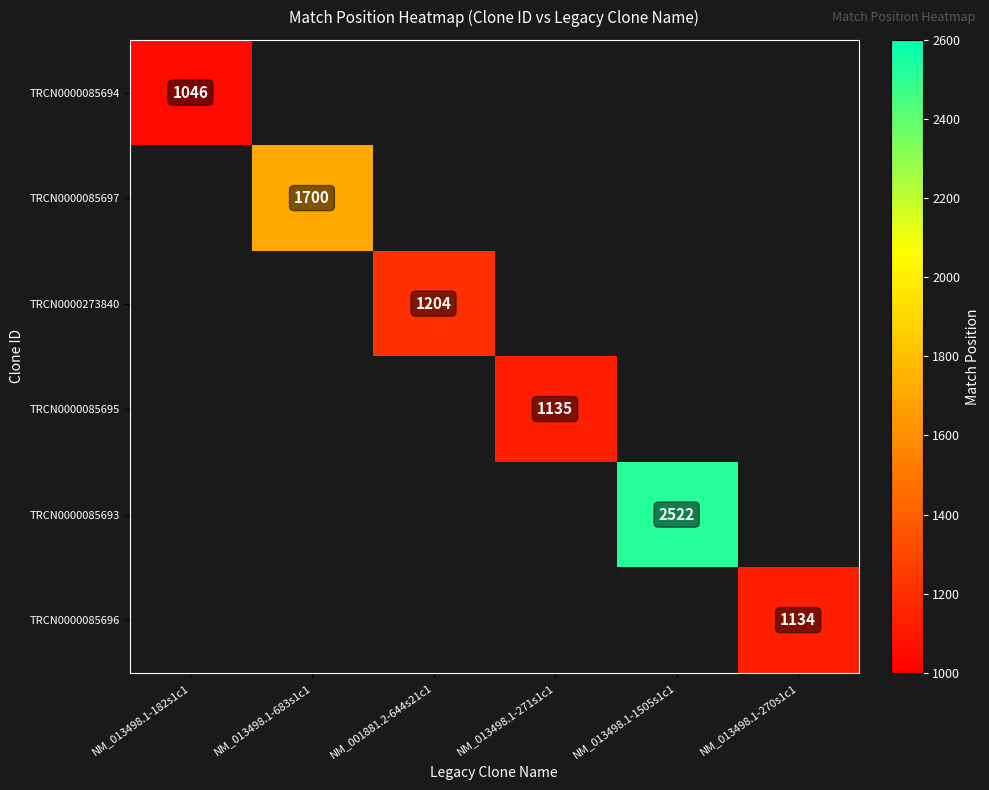

The TRCN0000085697 series shows 3058 at NM_013498.1-683s1c1. True or false?

False